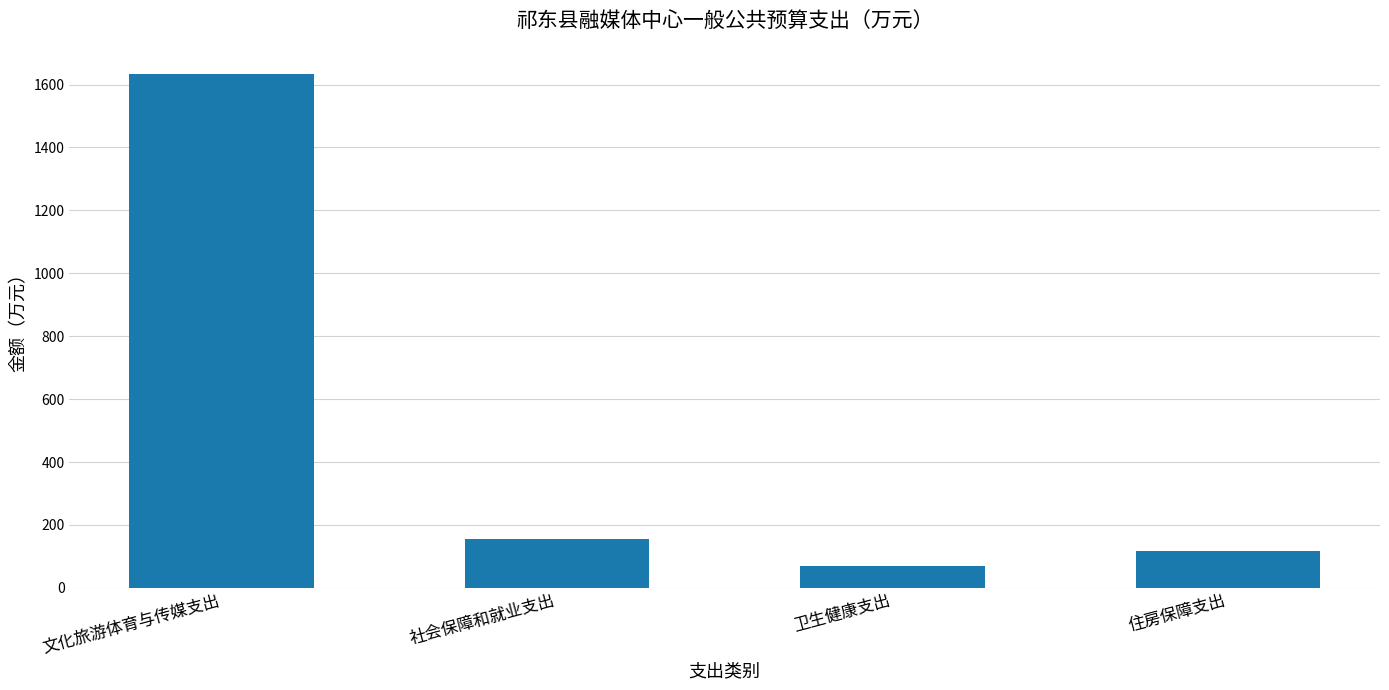

Which category has the lowest value across all series?

卫生健康支出